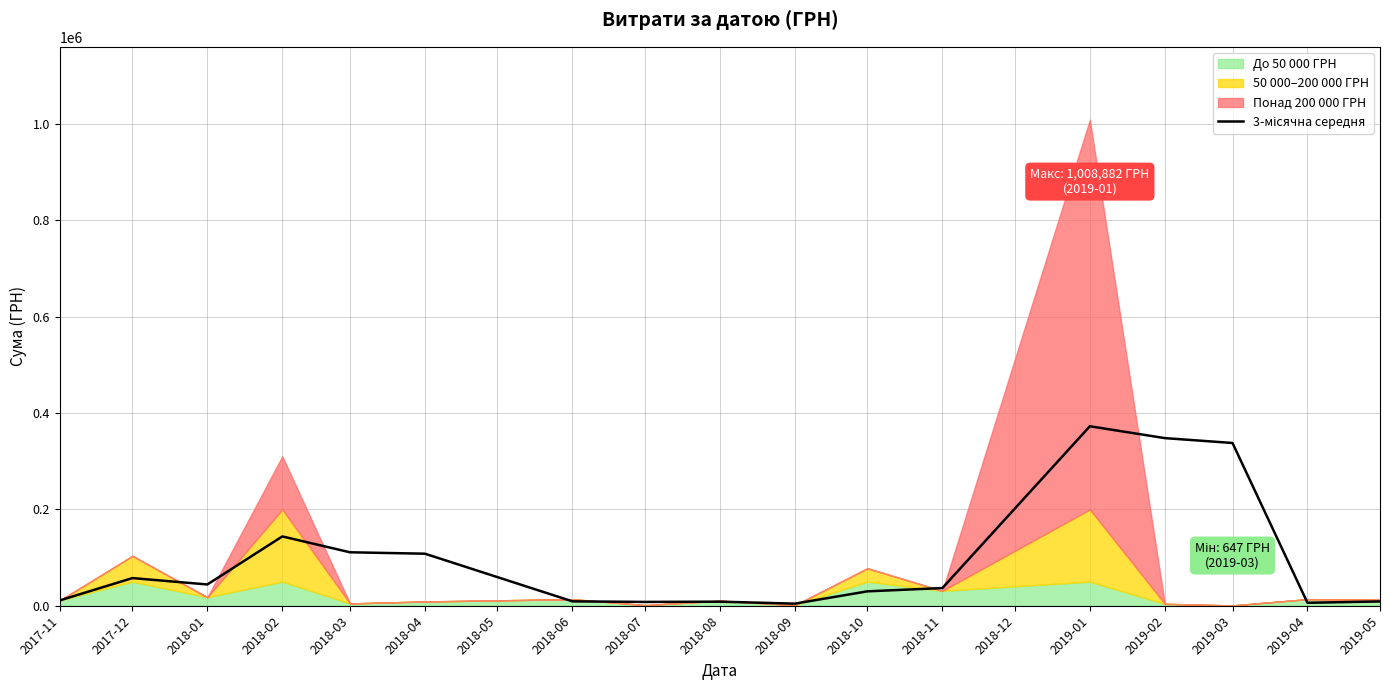

Between 2018-09 and 2019-01, which is larger?

2019-01